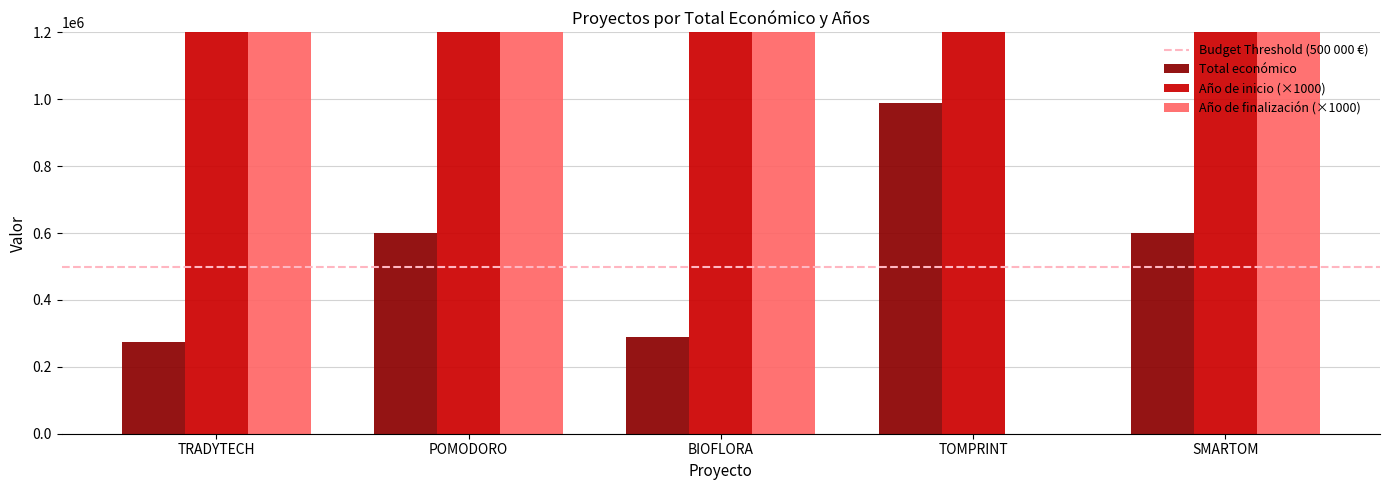

At which category does the chart reach its minimum across all series?

TOMPRINT